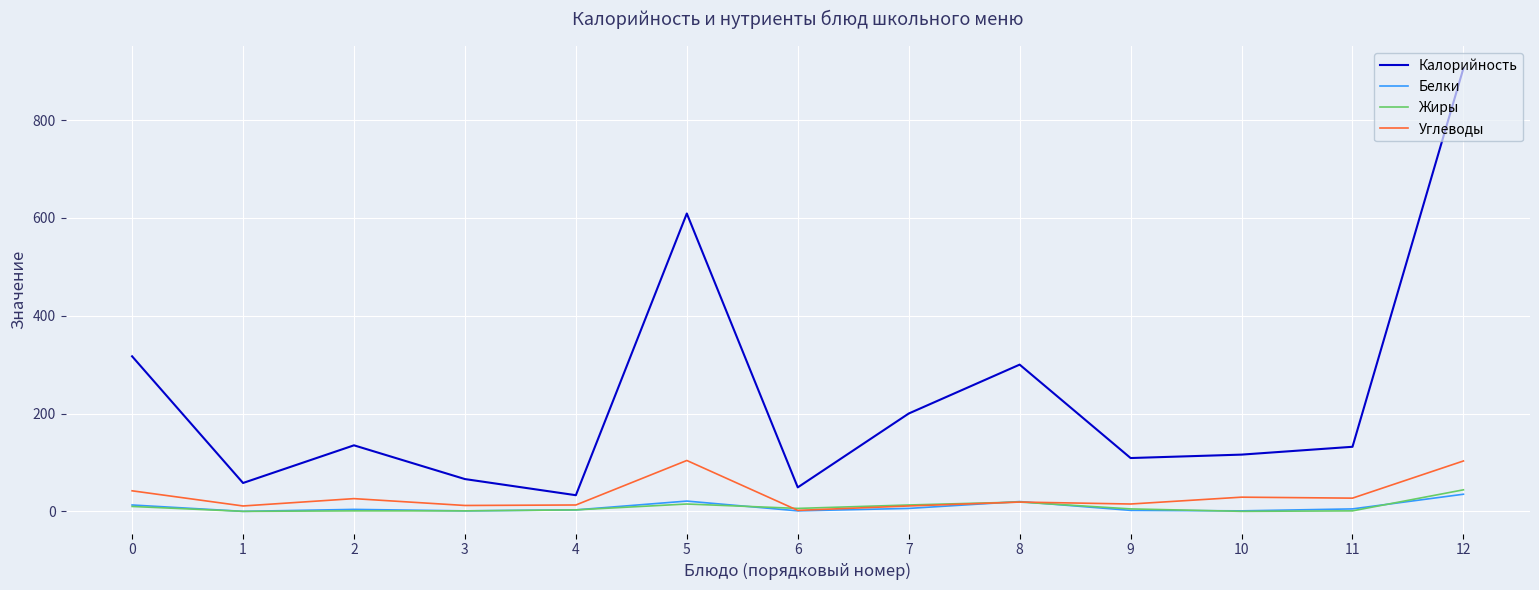

Which series has the largest total across all categories?

Калорийность